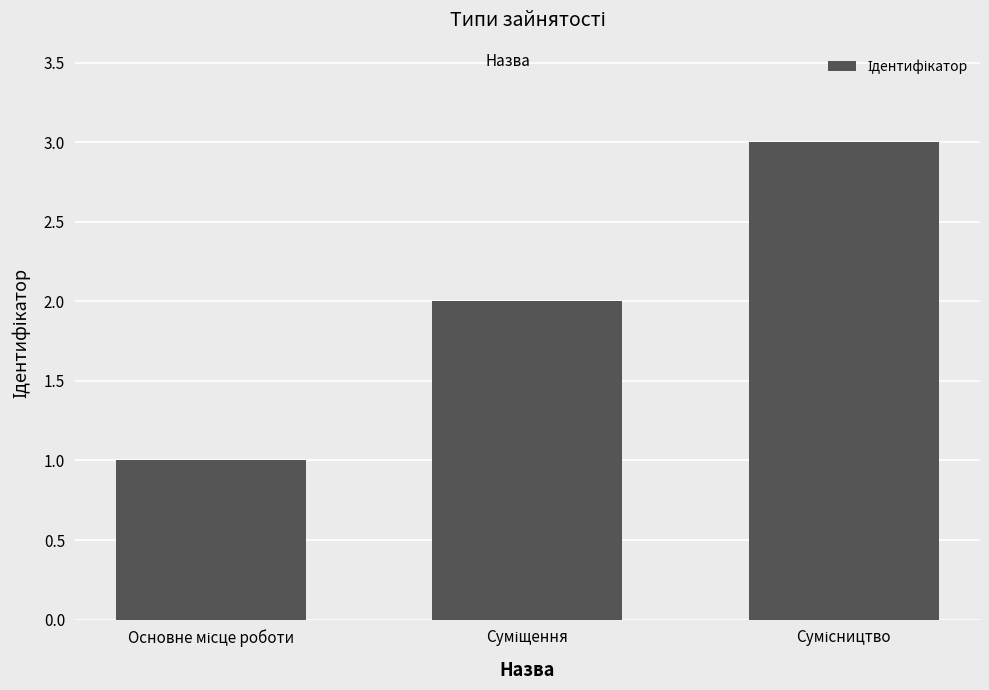

What is the greatest value displayed?

3